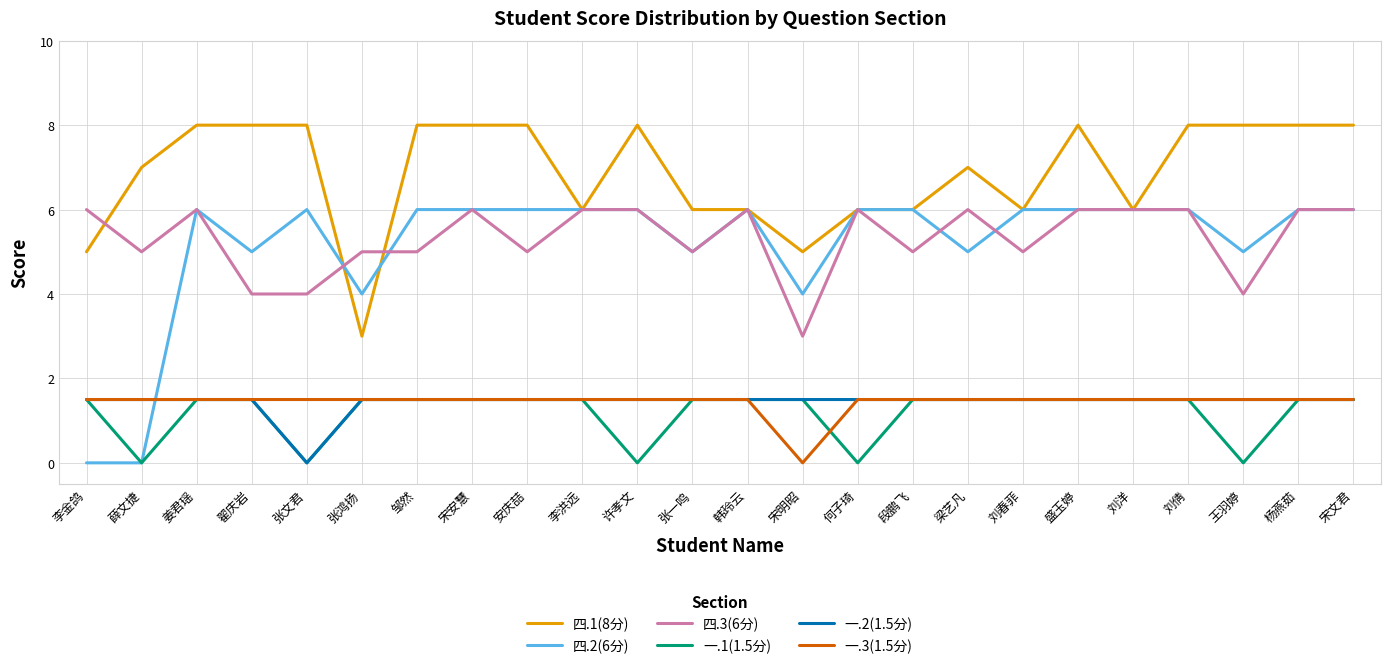

True or false: 一.3(1.5分) has a value of 0.8 at 韩玲云.

False